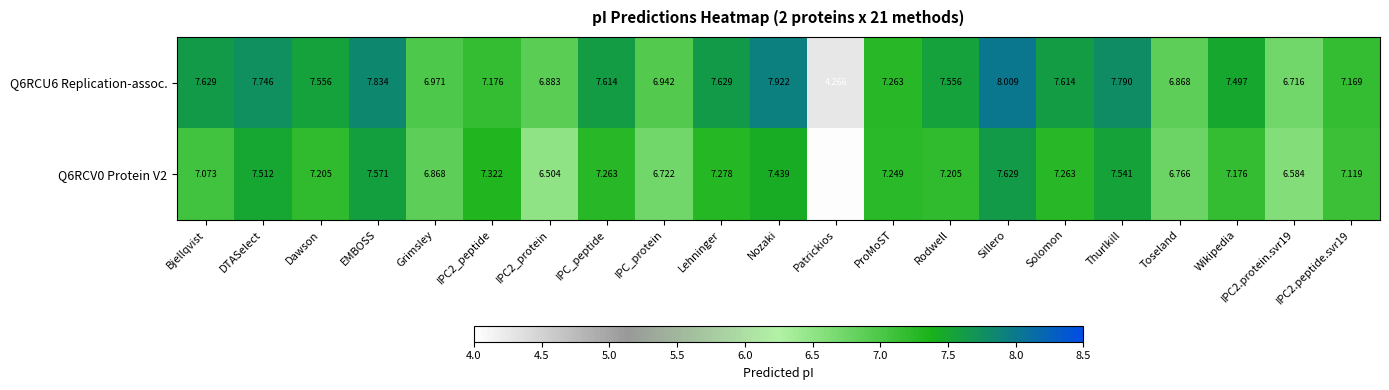

At which label does Q6RCV0 Protein V2 reach its peak?

Sillero